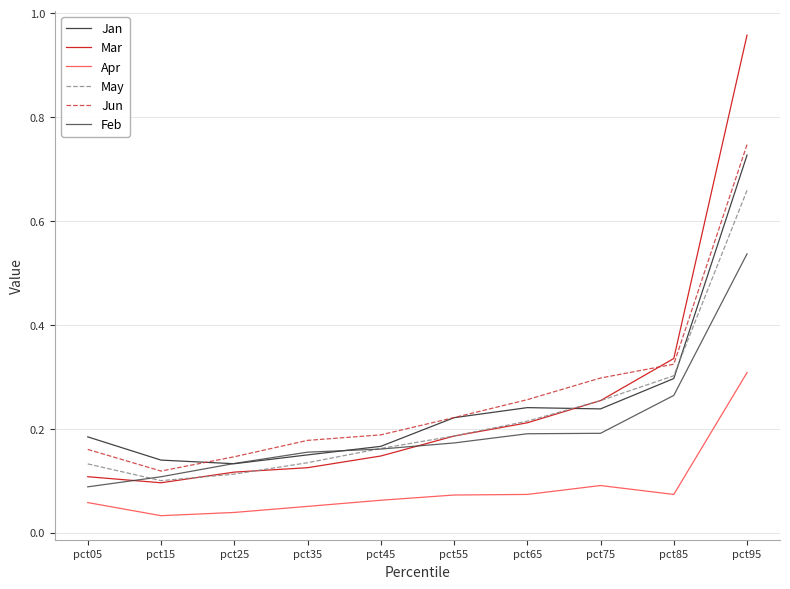

Count the number of data series in this chart.

6